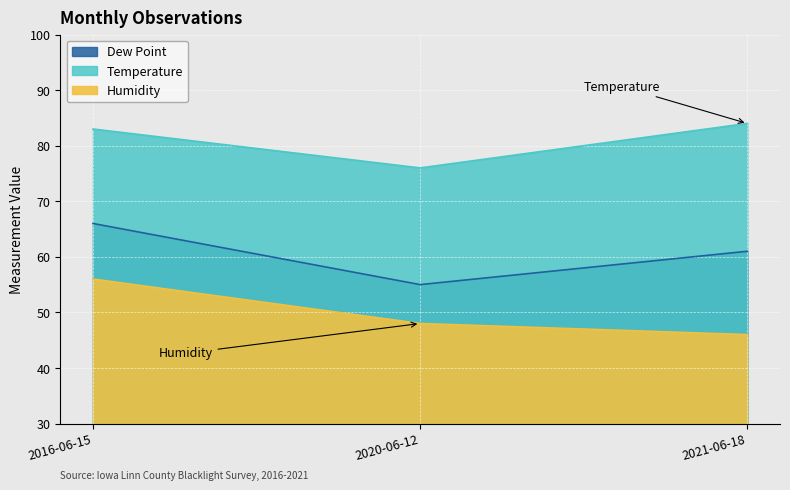

Which series has the largest range (max minus min)?

Dew Point